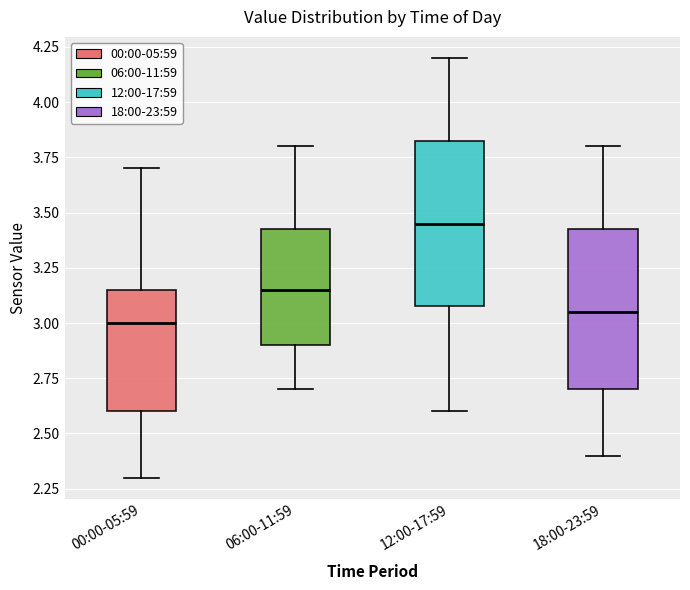

Reading left to right, read every box against the y-axis: the position of its median line, the range the box covers, and the ends of its whiskers. The values are not printed on the chart, so give them approximately, as read against the axis.

00:00-05:59: median 3.00, box 2.60 to 3.15, whiskers 2.30 to 3.70
06:00-11:59: median 3.15, box 2.90 to 3.45, whiskers 2.70 to 3.80
12:00-17:59: median 3.45, box 3.10 to 3.85, whiskers 2.60 to 4.20
18:00-23:59: median 3.05, box 2.70 to 3.45, whiskers 2.40 to 3.80